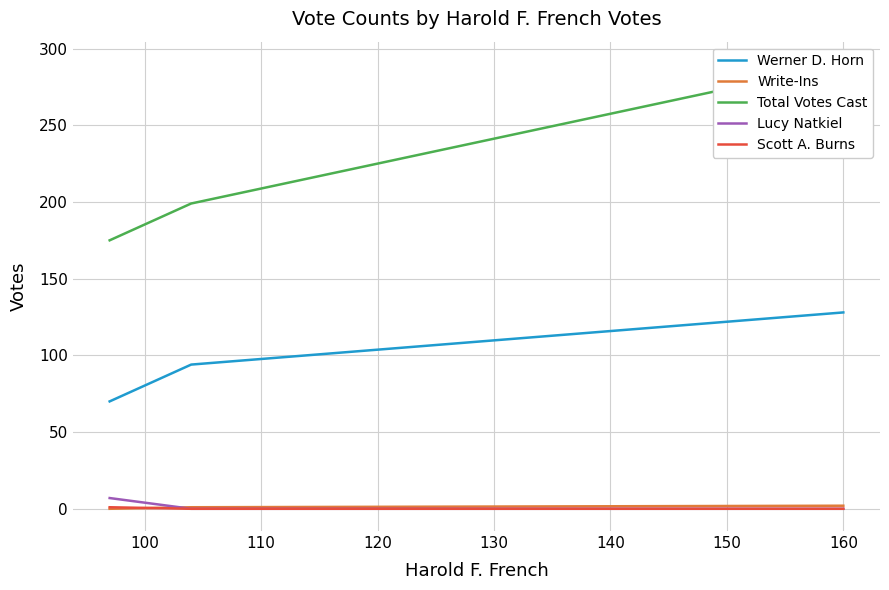

What is the greatest value displayed?

290